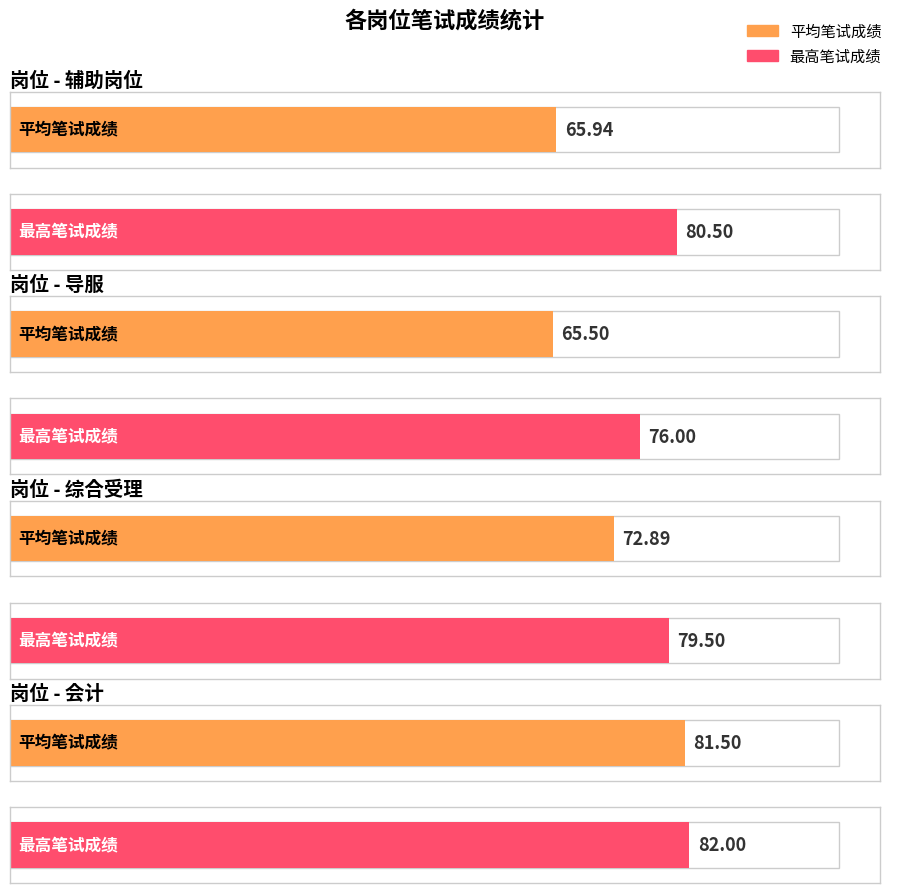

What is the difference between the maximum and minimum values in the 最高笔试成绩 series?

6.0